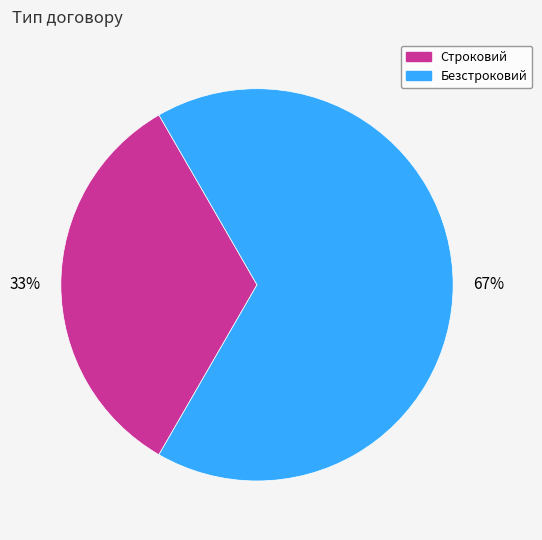

Count the number of slices in the pie.

2